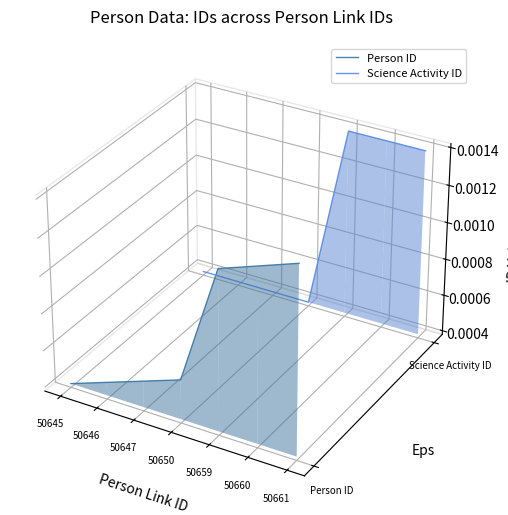

Where is Science Activity ID nearest to the value 0?

50645